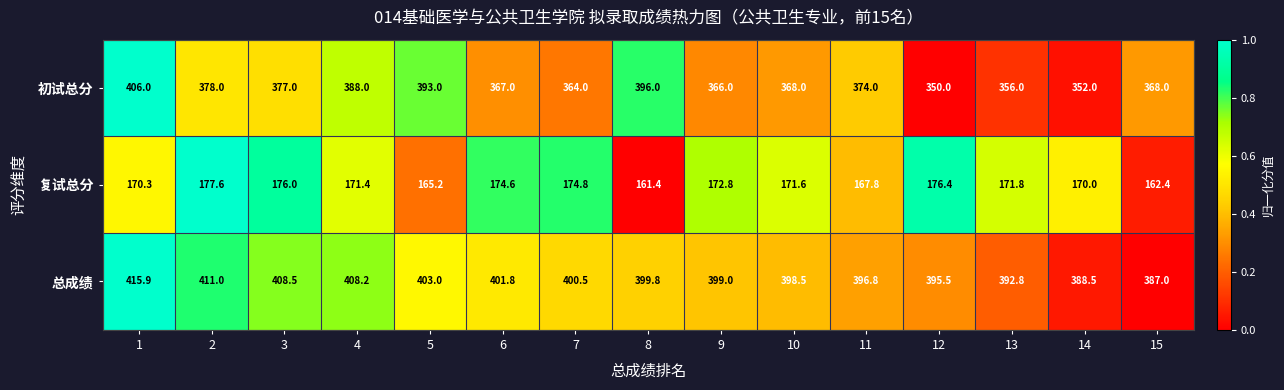

What is the total value across all series at 14?

910.5